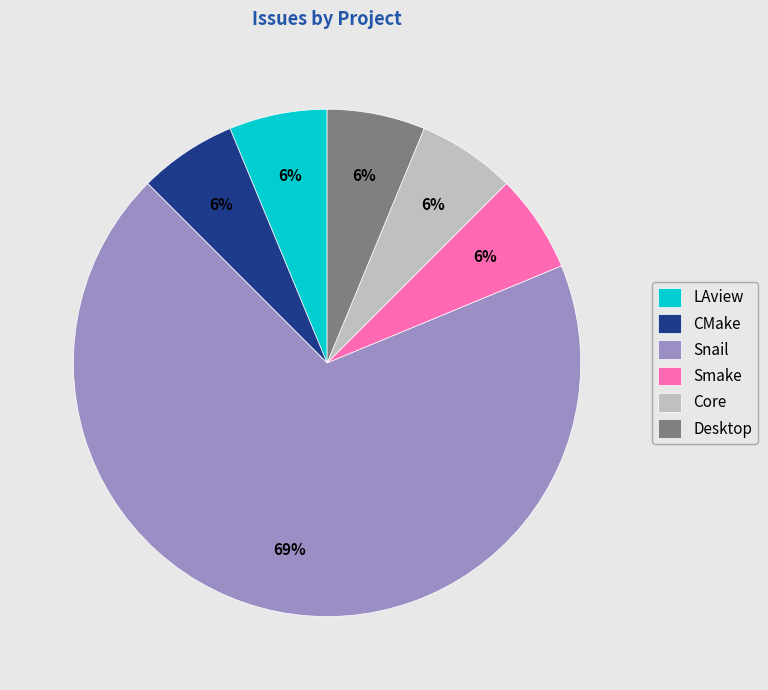

To the nearest percent, what is the average slice percentage?

17%